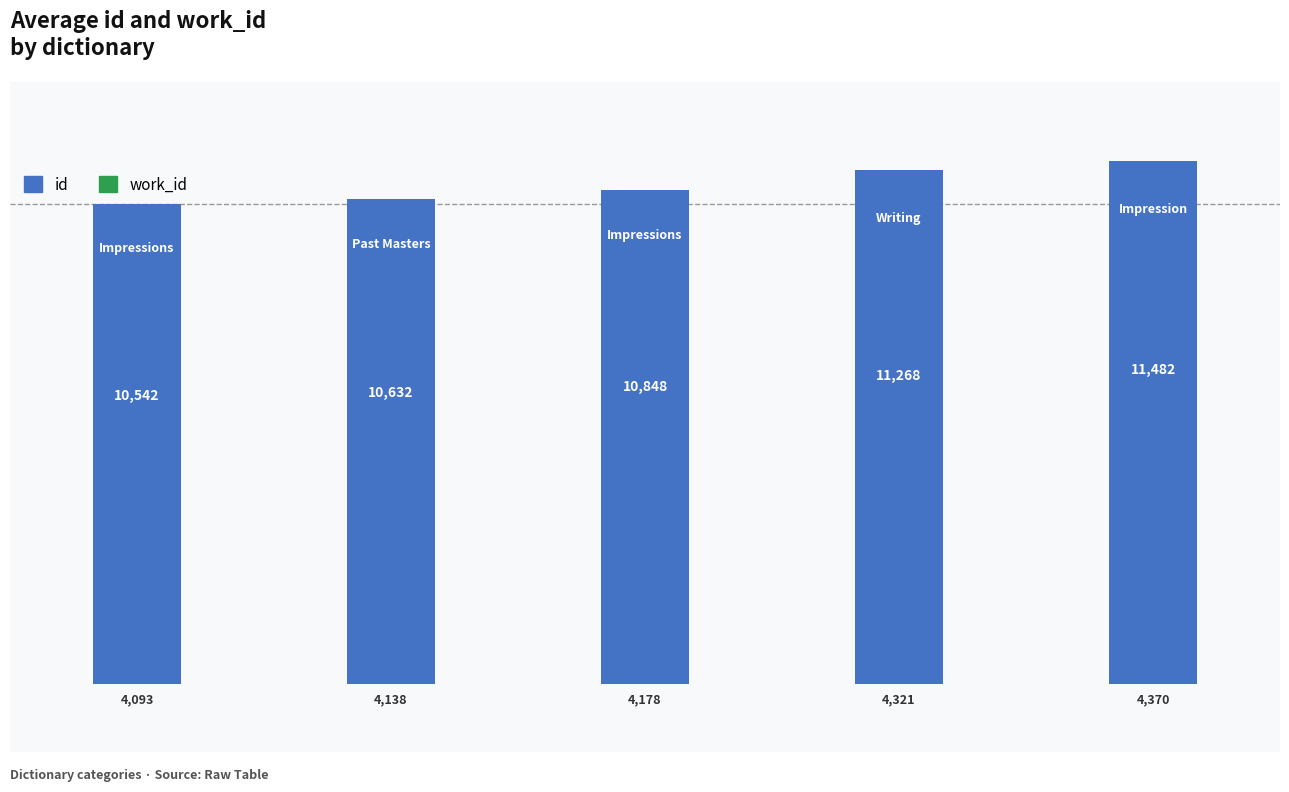

The value of work_id at 3 is 2164. True or false?

False